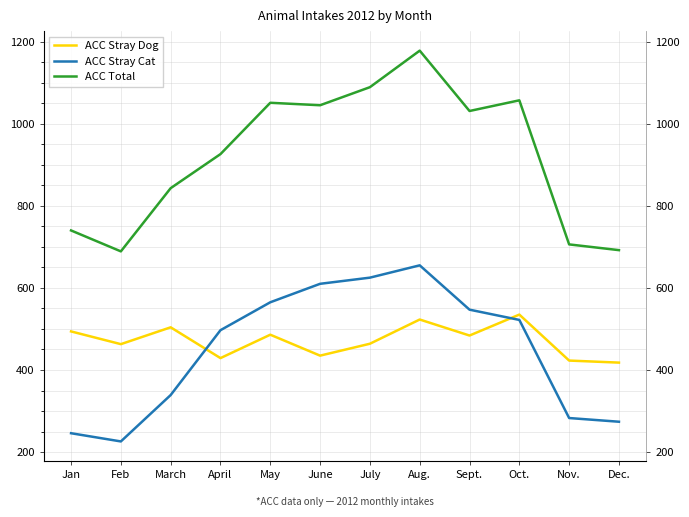

Which series has the widest spread of values?

ACC Total